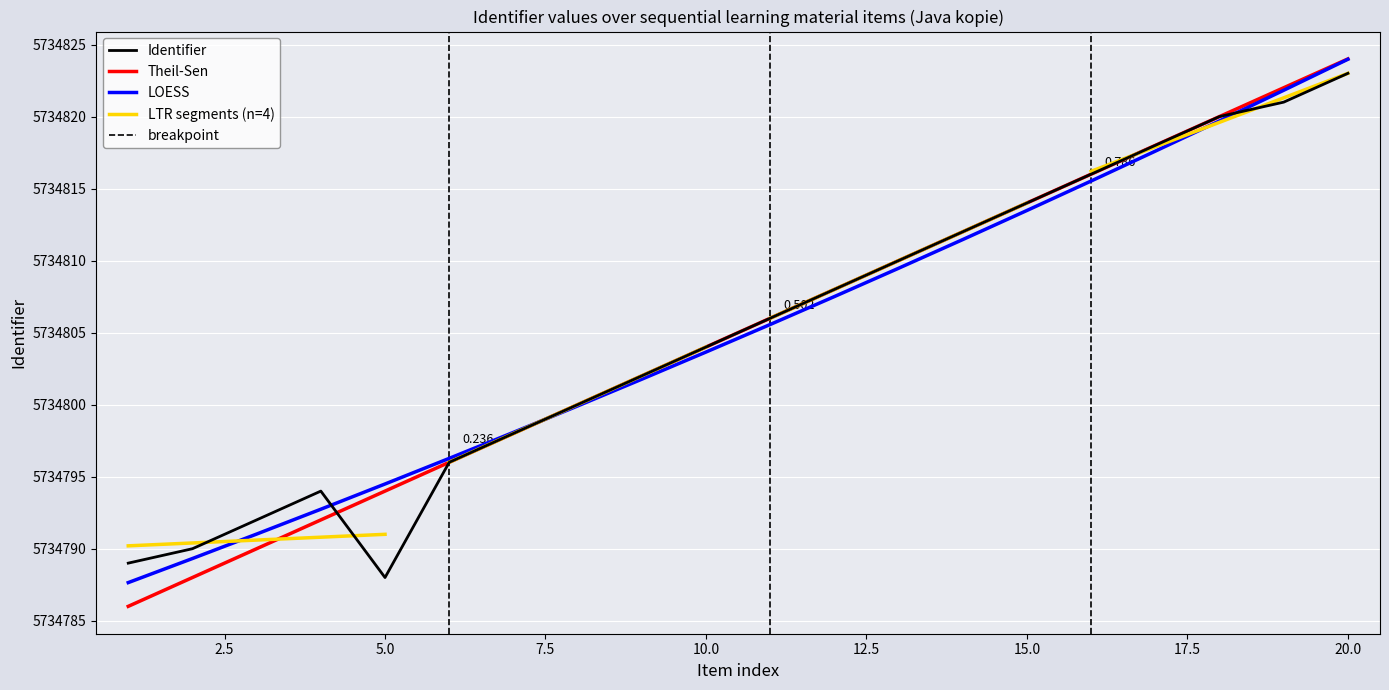

Where is the data nearest to the value 5734805?

10